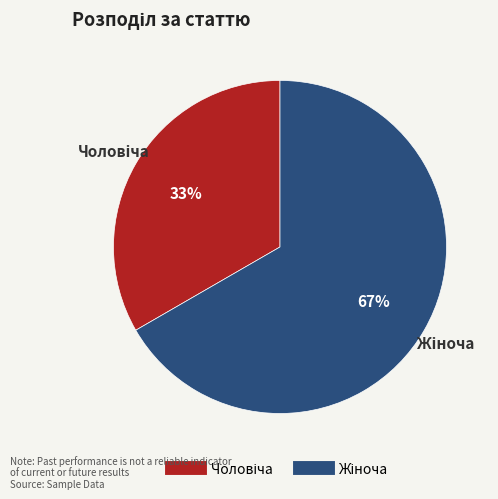

To the nearest percent, what is the average slice percentage?

50%